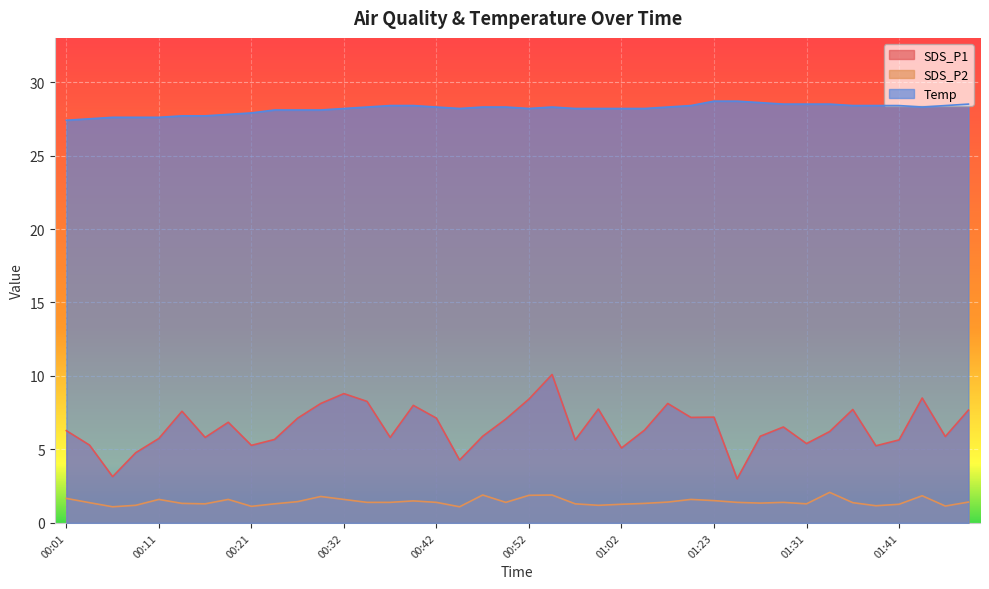

At how many categories does at least one series exceed 20?

40